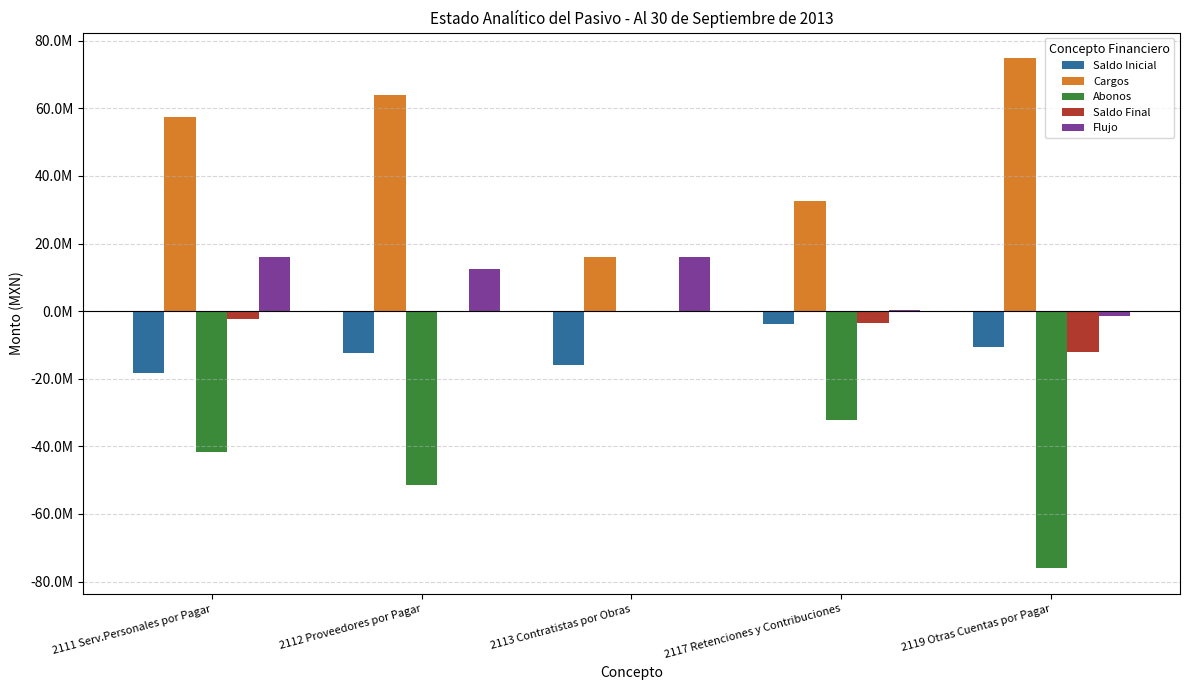

Are the bars horizontal?

No